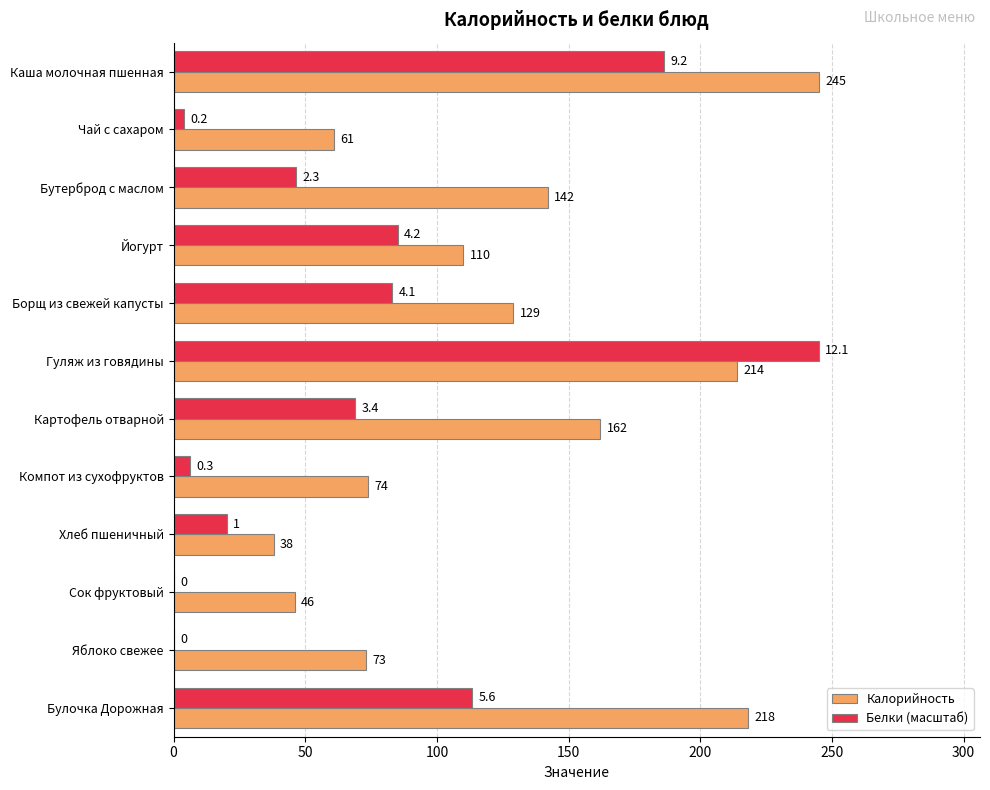

At which label does Белки (масштаб) reach its peak?

Гуляж из говядины